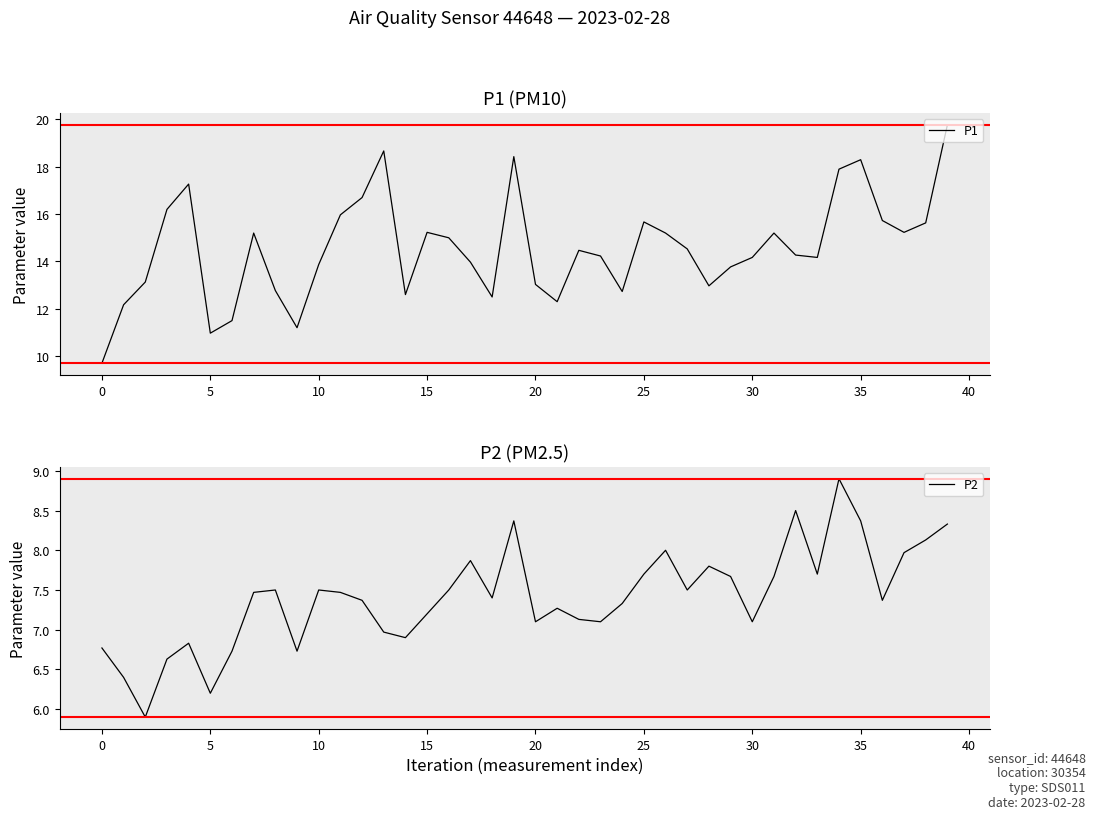

In P1, how many points are lower than both neighbors (excluding endpoints)?

9